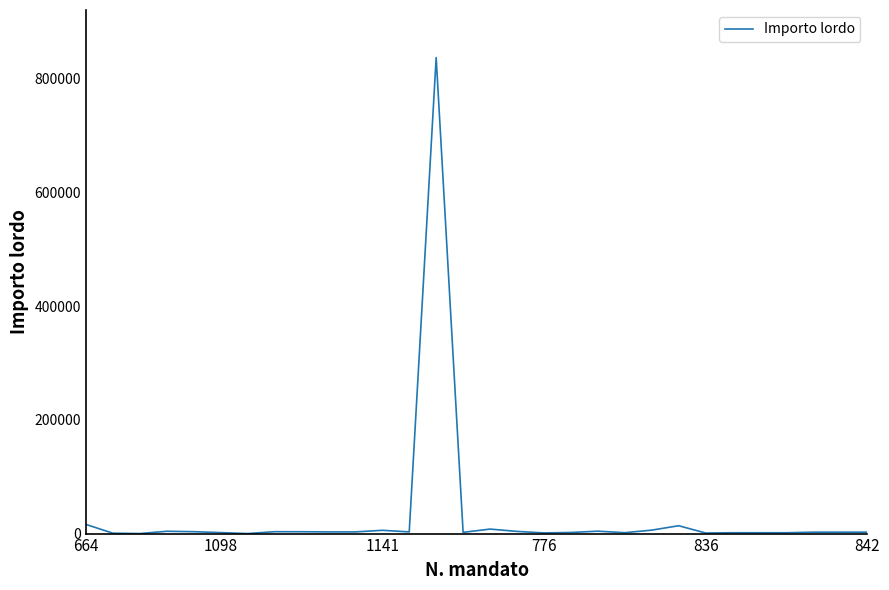

What is the greatest value displayed?

837148.9